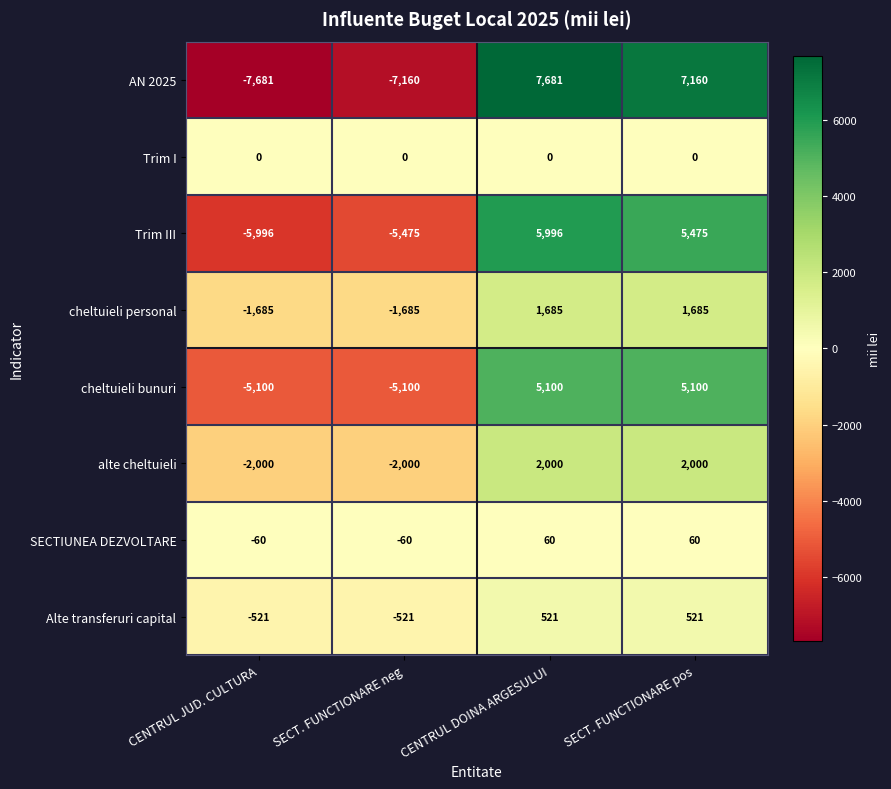

List the series in order of their peak value, highest first.

AN 2025, Trim III, cheltuieli bunuri, alte cheltuieli, cheltuieli personal, Alte transferuri capital, SECTIUNEA DEZVOLTARE, Trim I